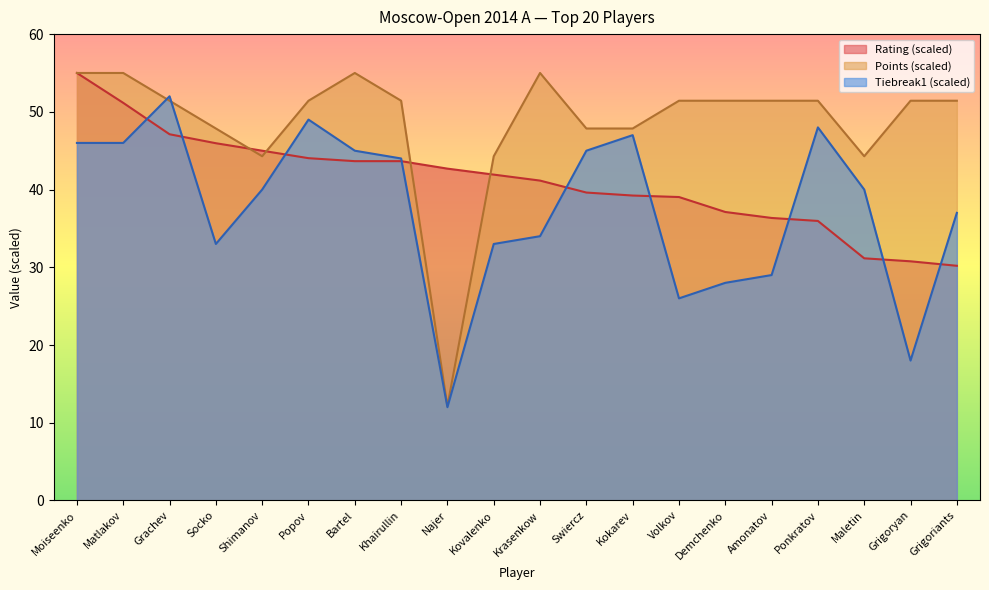

At which label is Tiebreak1 closest to 32?

Socko